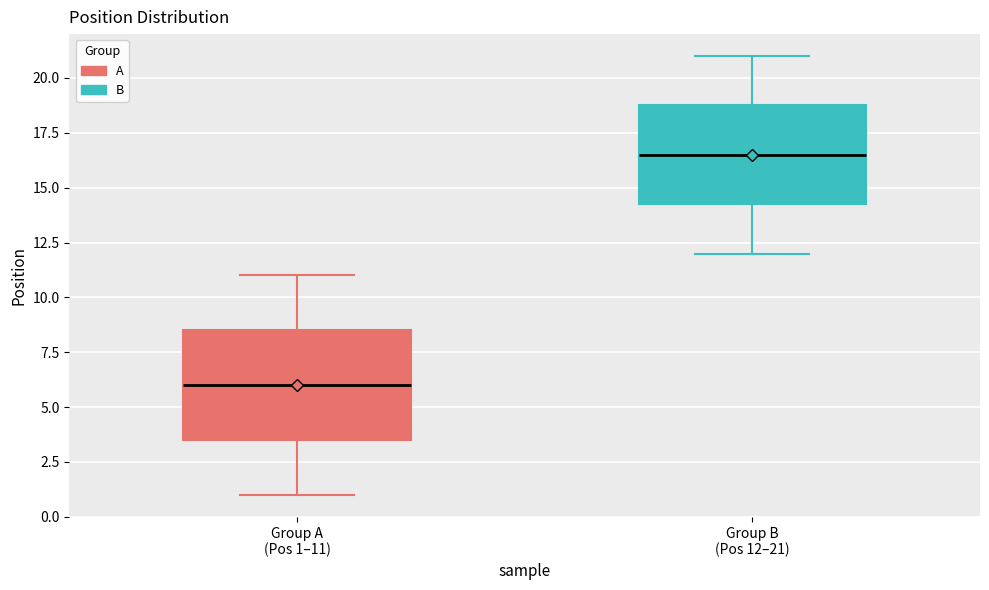

Reading left to right, transcribe this box plot: for each box, give where its median line is, the range the box spans, and where its two whiskers end, as read against the y-axis. The values are not printed on the chart, so give them approximately, as read against the axis.

Group A (Pos 1–11): median 6.0, box 3.5 to 8.5, whiskers 1.0 to 11.0
Group B (Pos 12–21): median 16.5, box 14.5 to 19.0, whiskers 12.0 to 21.0